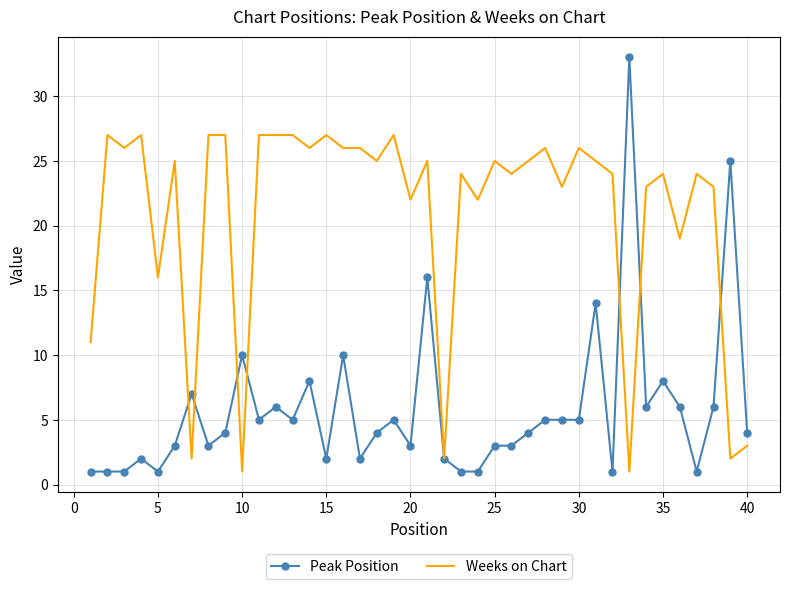

What is the highest value of the Peak Position series?

33